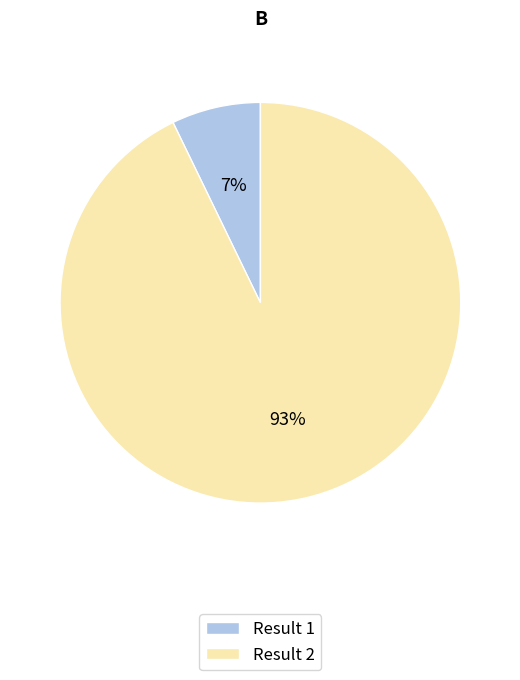

What percentage is the Result 2 slice, to the nearest percent?

93%